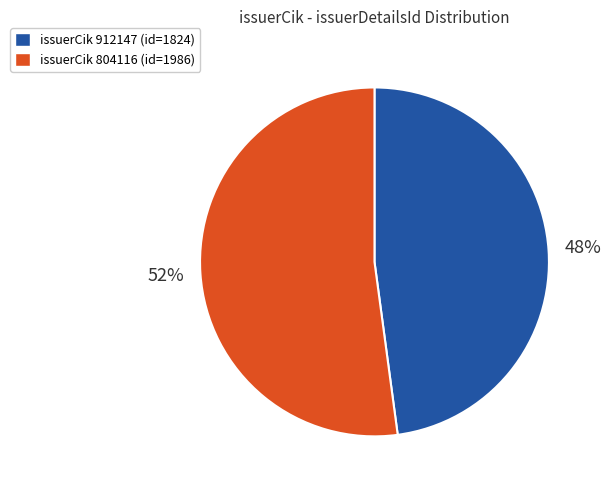

Is it true that issuerCik 804116 (id=1986) is 42% of the pie?

False